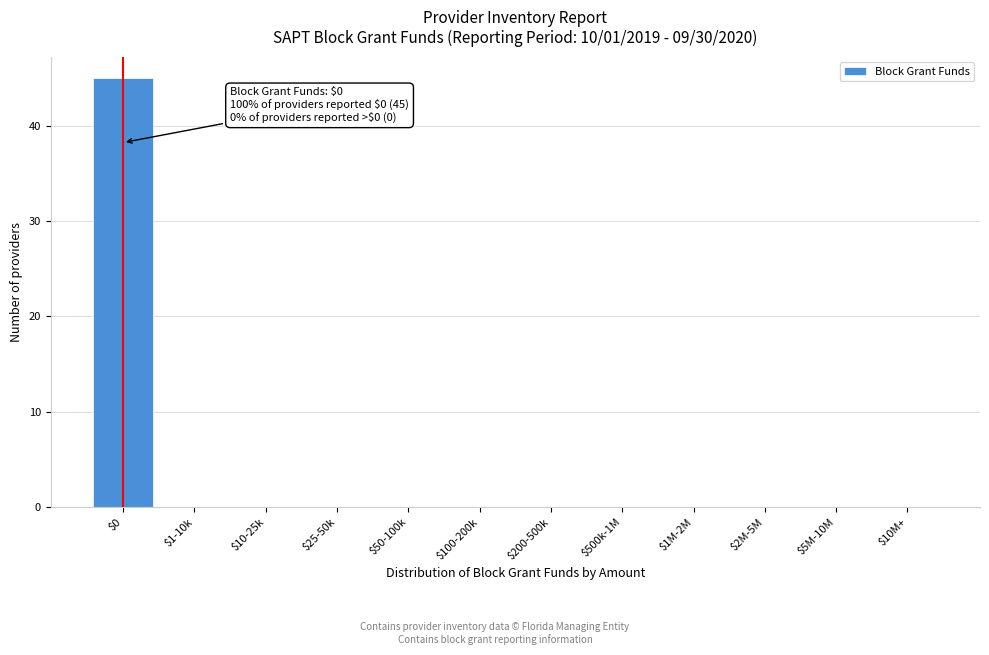

What is the sum of all values?

45